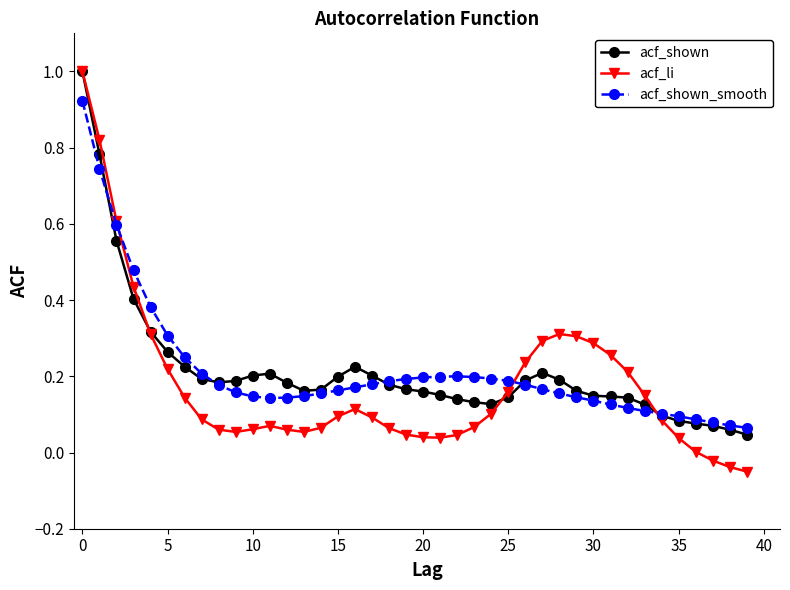

What is the greatest value displayed?

1.0